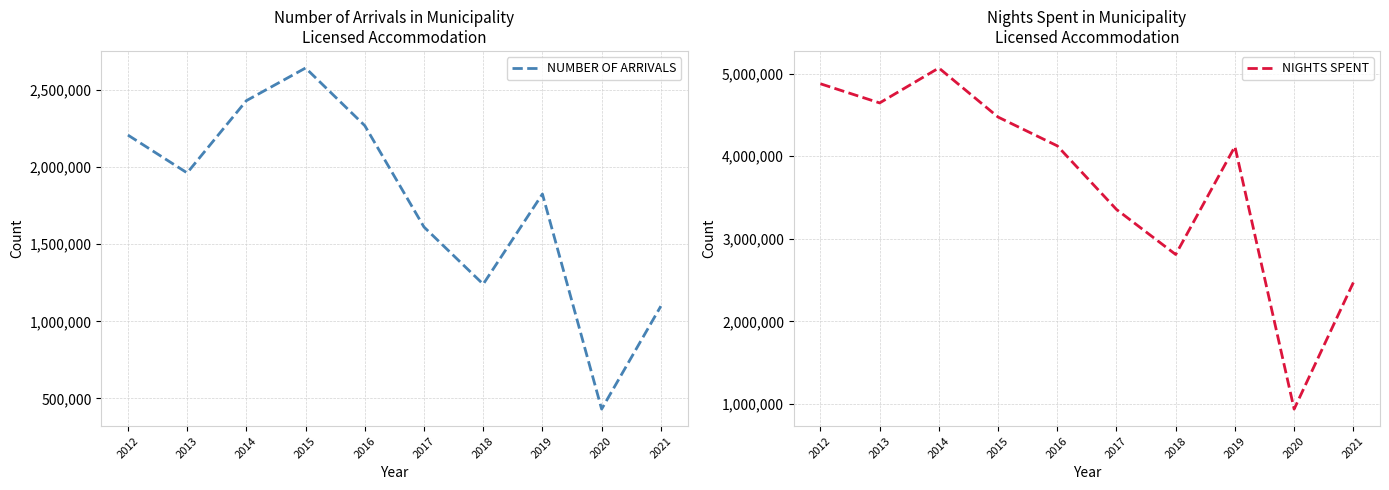

Reading left to right, list all the values displayed in this chart.

NUMBER OF ARRIVALS: 2012=2208678	2013=1963150	2014=2431852	2015=2644017	2016=2269873	2017=1611959	2018=1240889	2019=1826154	2020=430328	2021=1098456
NIGHTS SPENT: 2012=4877189	2013=4645250	2014=5068227	2015=4474218	2016=4125711	2017=3355819	2018=2810808	2019=4117532	2020=939652	2021=2471826